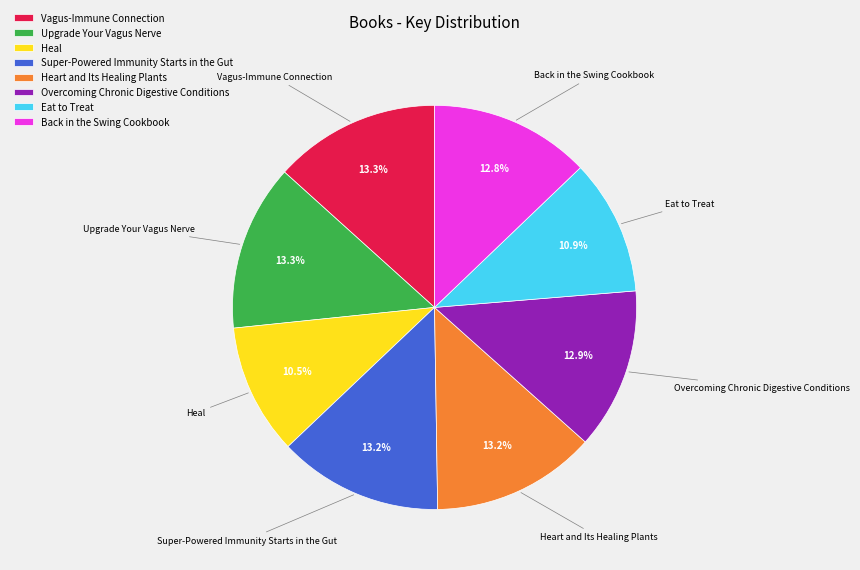

The Overcoming Chronic Digestive Conditions slice represents 4% of the pie. True or false?

False